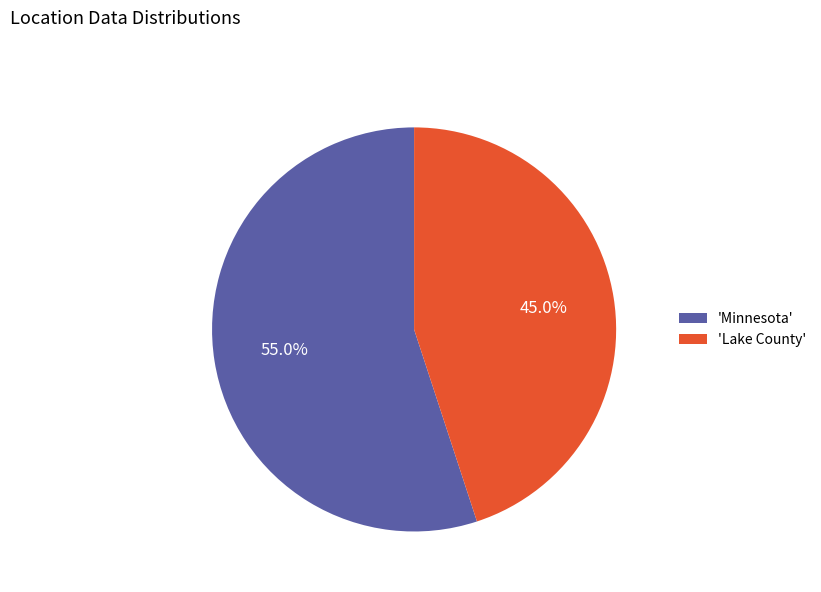

Rank the categories by value from highest to lowest.

'Minnesota', 'Lake County'